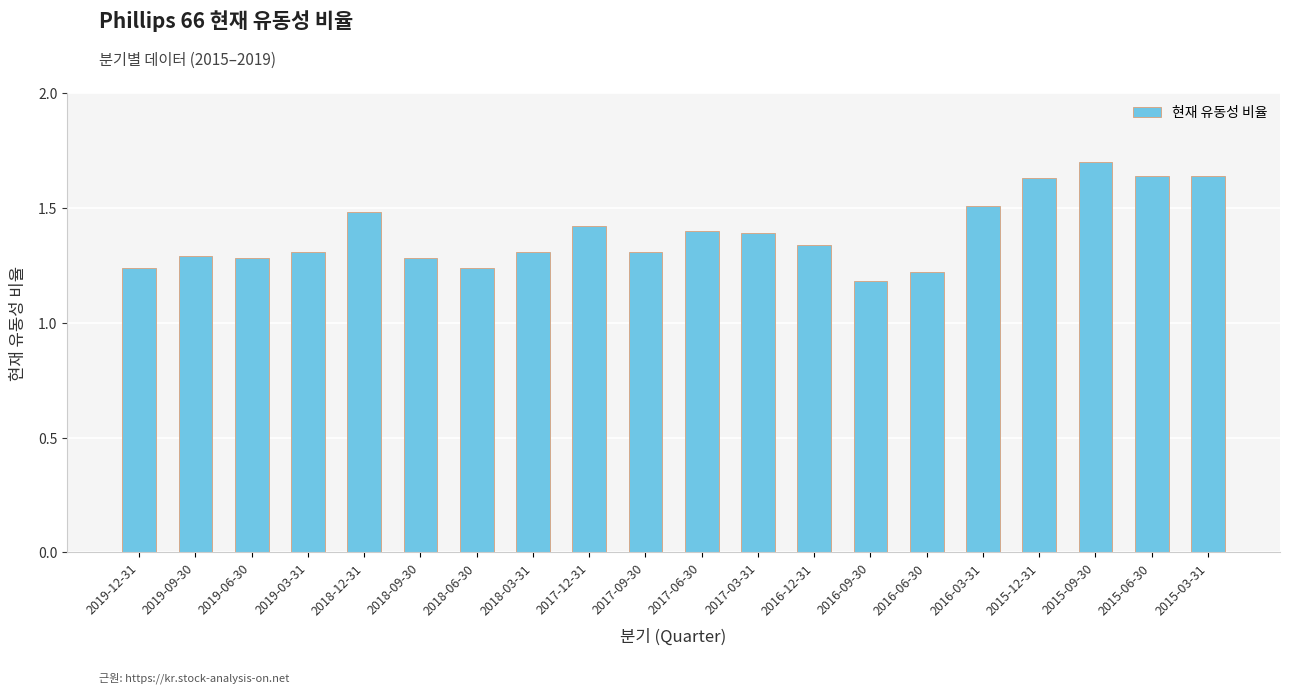

What is the sum of all values?

27.8